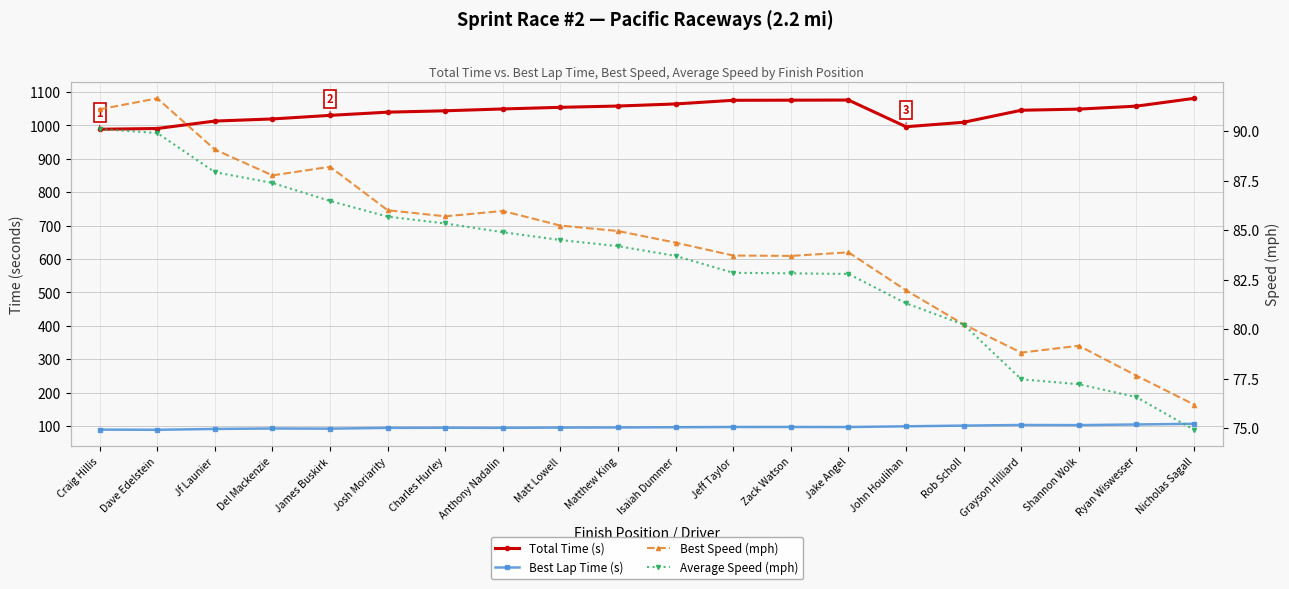

Does the chart have visible grid lines?

Yes